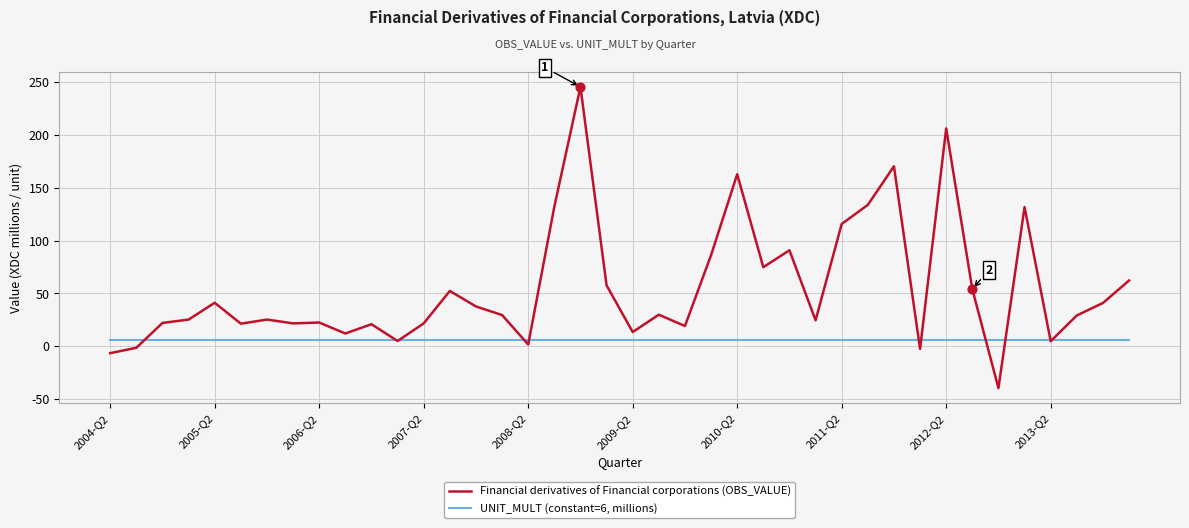

Which series has the largest total across all categories?

Financial derivatives of Financial corporations (OBS_VALUE)